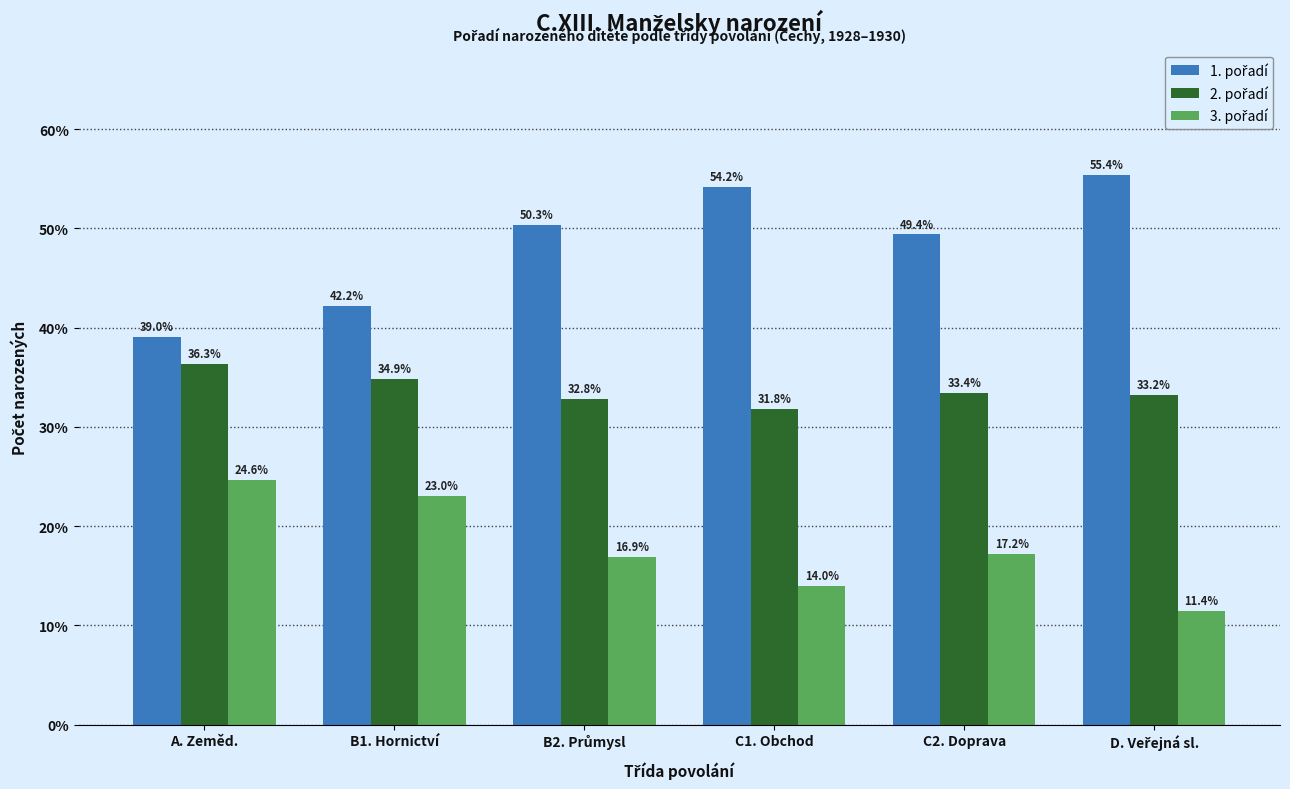

What is the minimum value shown in the chart?

11.4